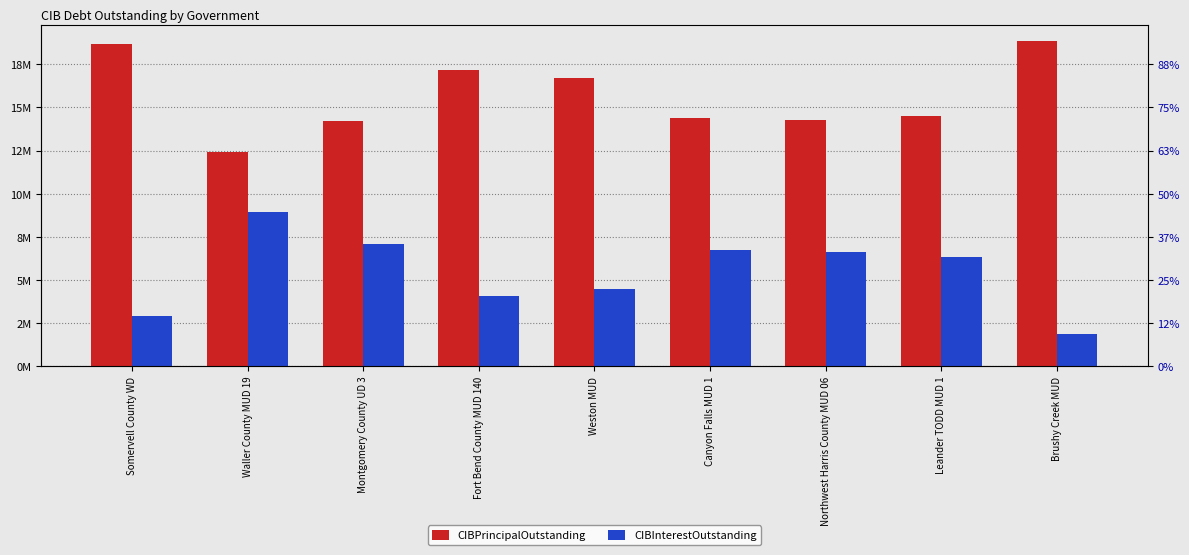

True or false: CIBInterestOutstanding has a value of 2623858.6 at Fort Bend County MUD 140.

False